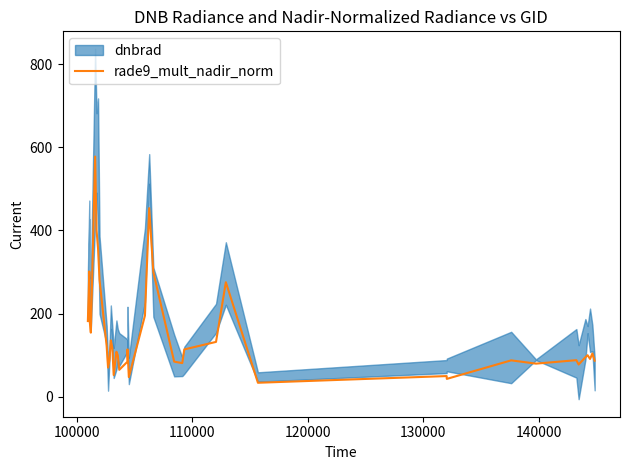

How many data points are less than 103?

20